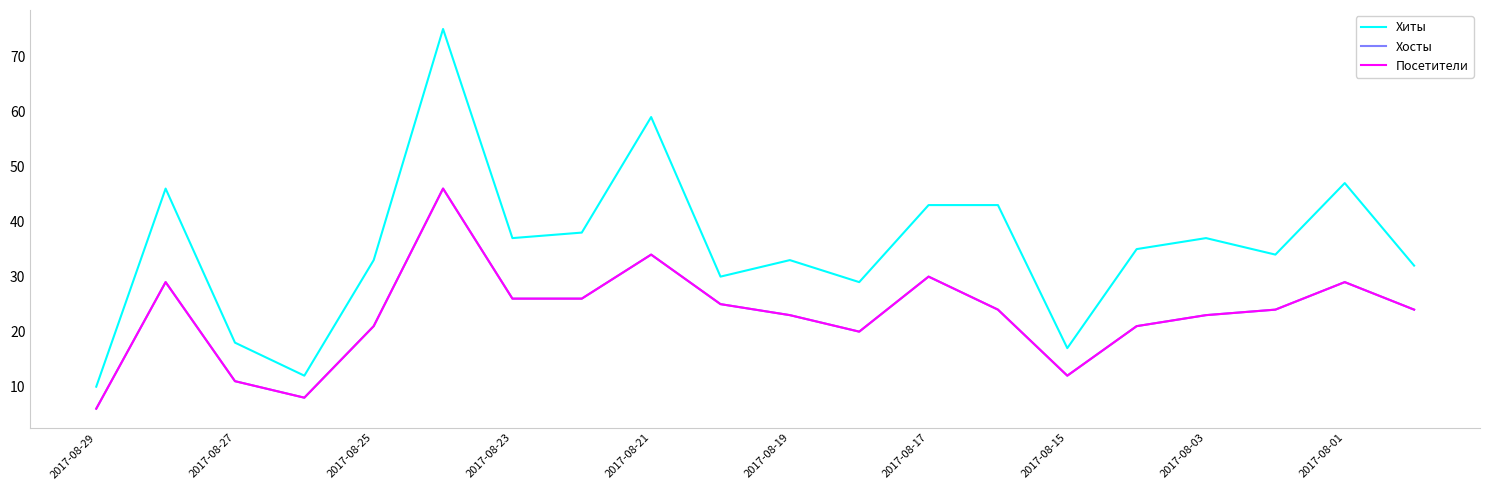

Reading left to right, transcribe all the data shown in this chart.

Хиты: 10	46	18	12	33	75	37	38	59	30	33	29	43	43	17	35	37	34	47	32
Хосты: 6	29	11	8	21	46	26	26	34	25	23	20	30	24	12	21	23	24	29	24
Посетители: 6	29	11	8	21	46	26	26	34	25	23	20	30	24	12	21	23	24	29	24